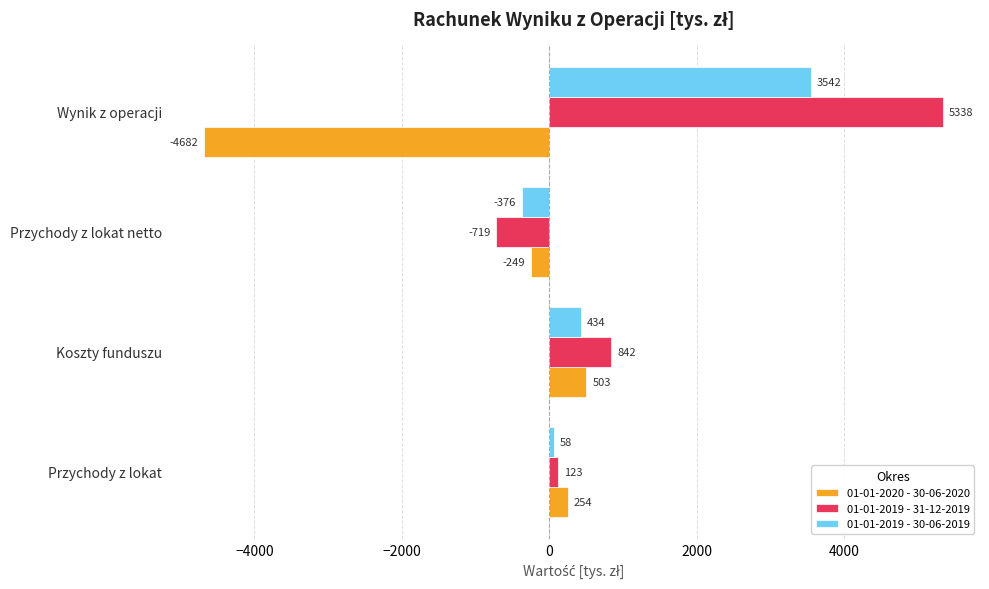

At which label does 01-01-2019 - 30-06-2019 reach its minimum?

Przychody z lokat netto